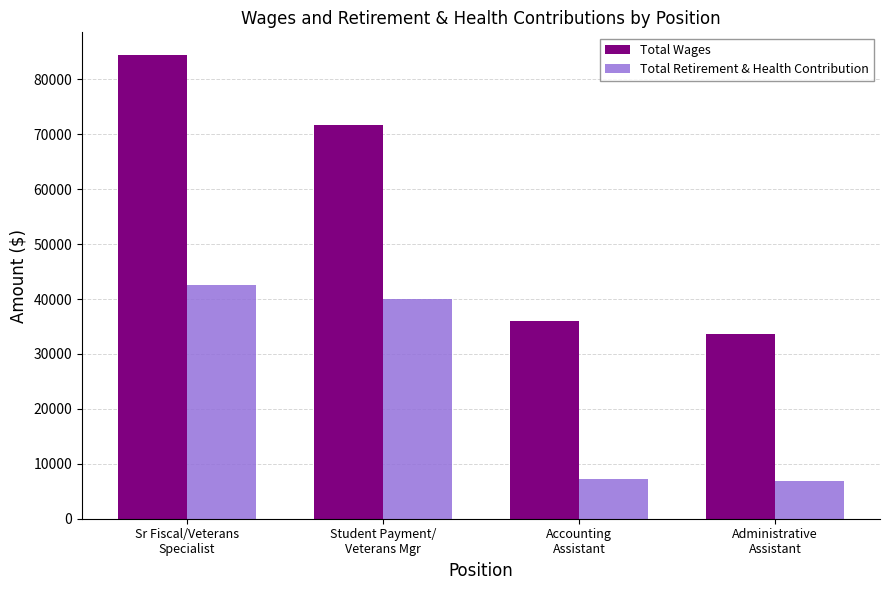

Is the value of Total Wages at Administrative
Assistant greater than the value of Total Retirement & Health Contribution at Accounting
Assistant?

Yes